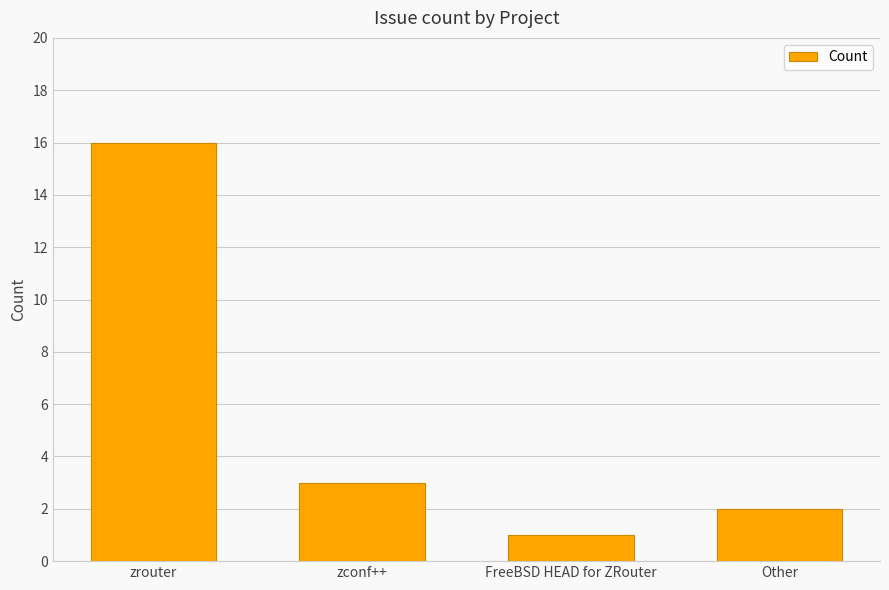

List the labels in order of value, largest first.

zrouter, zconf++, Other, FreeBSD HEAD for ZRouter